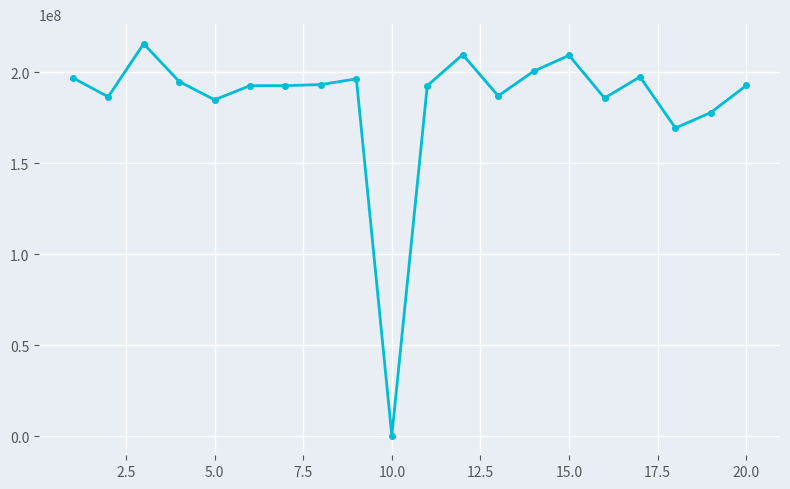

Count the number of categories in the chart.

20